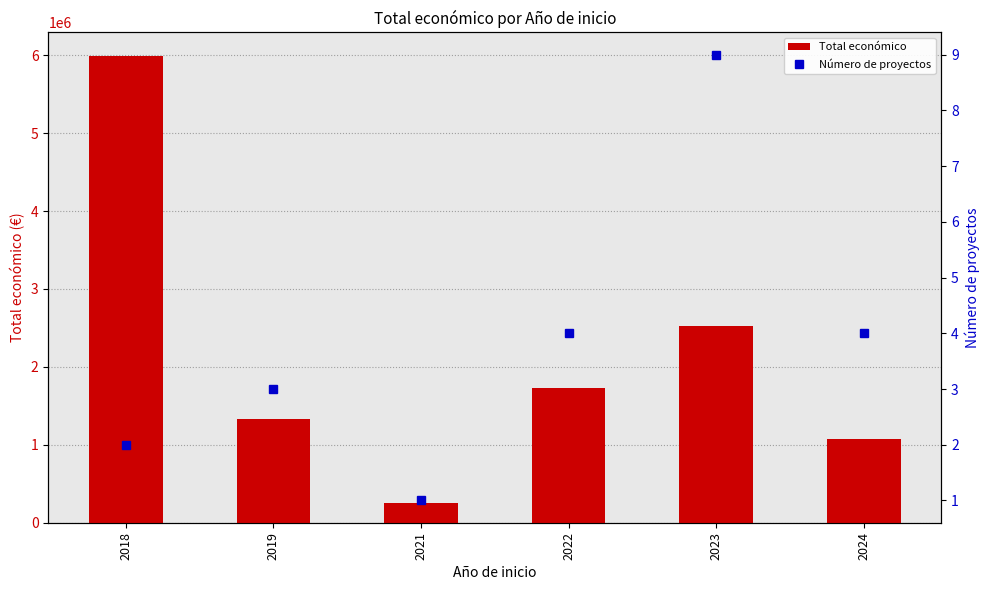

The Total económico series shows 1728249 at 2022. True or false?

True